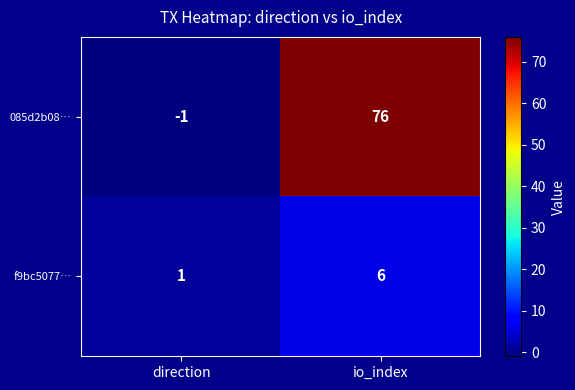

Rank the series at direction from highest to lowest value.

f9bc5077…, 085d2b08…